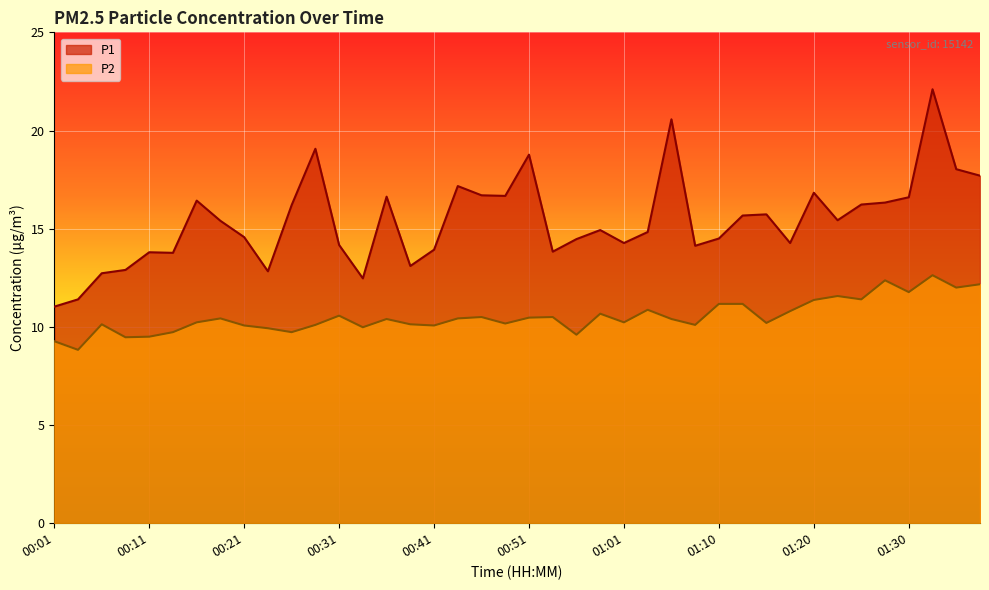

What is the difference between the P2 values at 01:27 and 00:36?

2.0